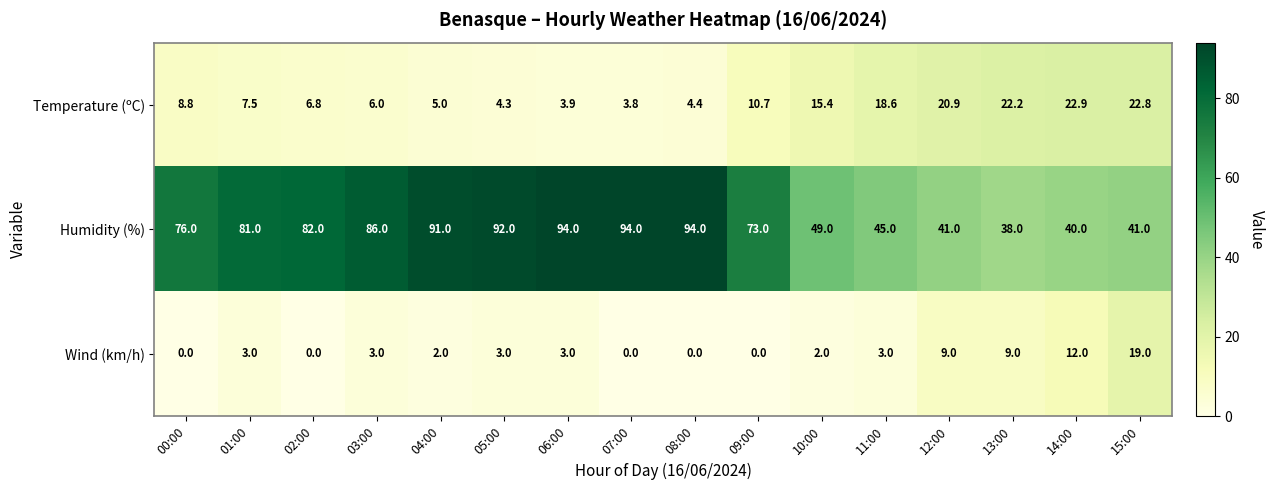

Where is Temperature (ºC) nearest to the value 13?

09:00